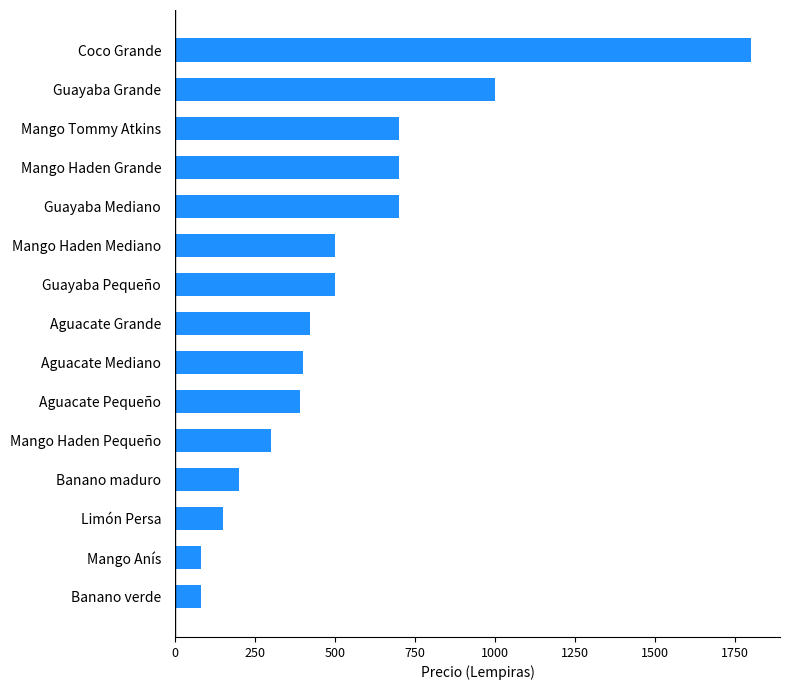

What is the difference between the values at Guayaba Pequeño and Banano maduro?

300